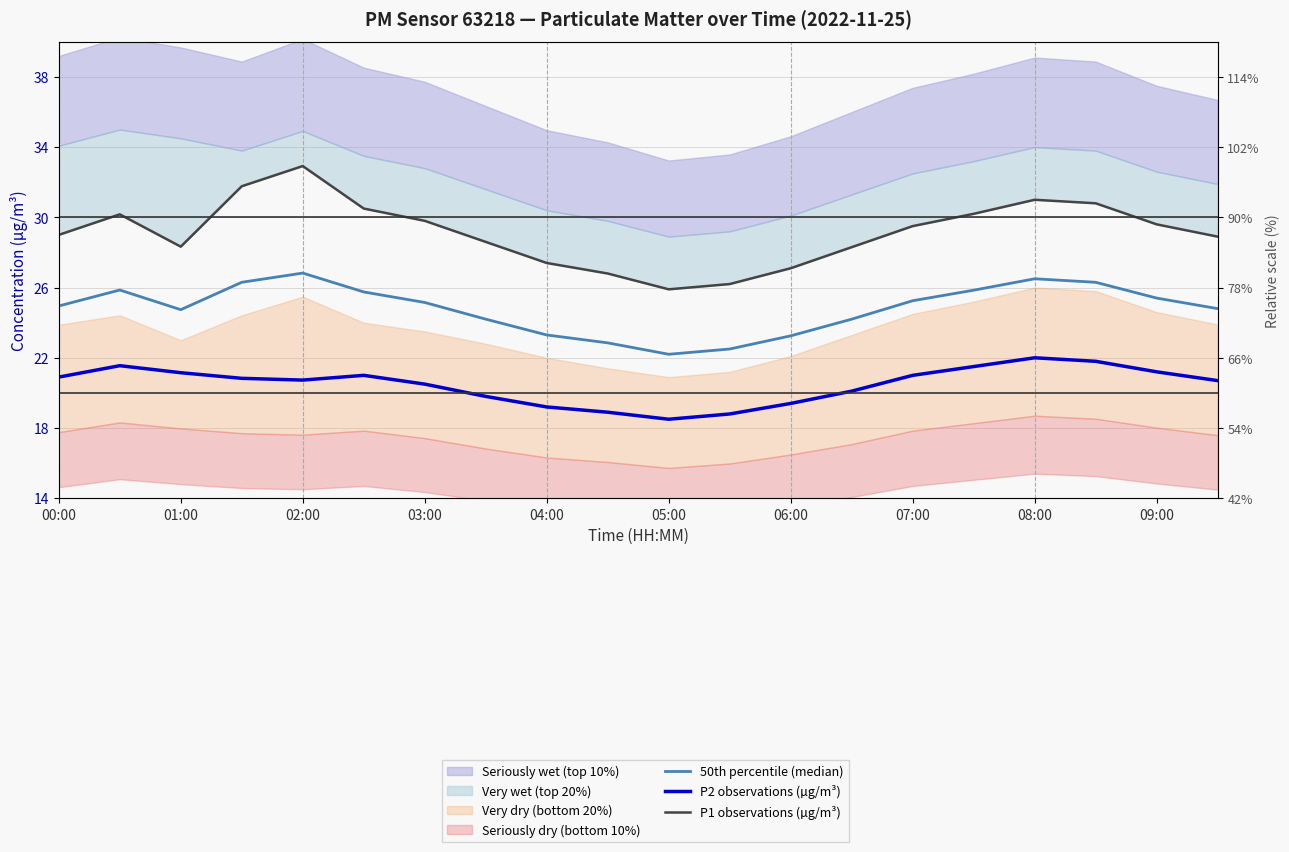

Which series has the largest total across all categories?

P1 observations (µg/m³)